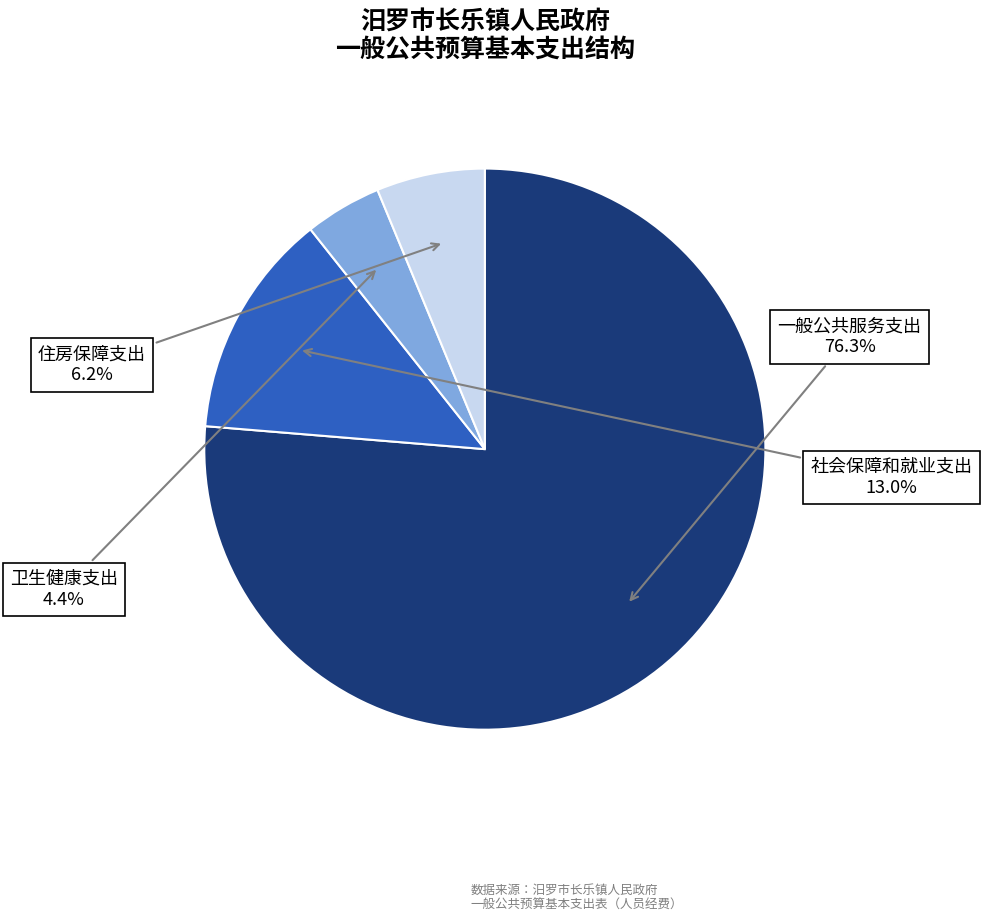

Which category has the biggest portion of the pie?

一般公共服务支出